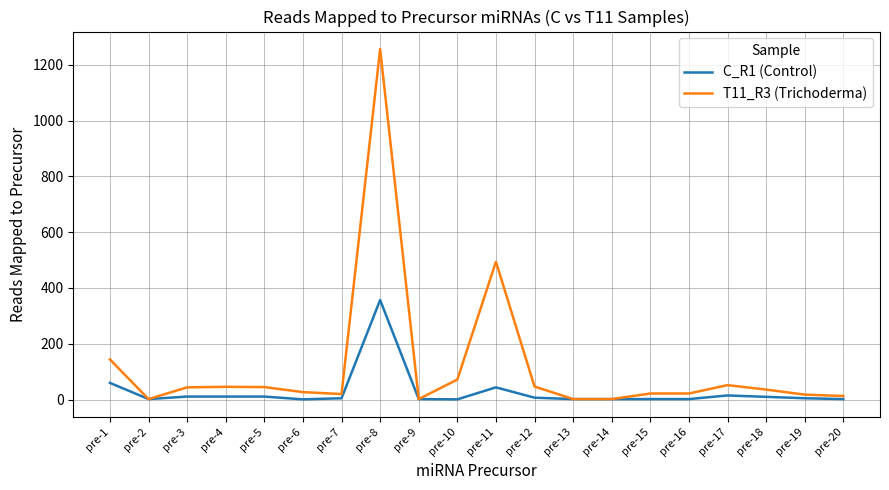

What is the greatest value displayed?

1256